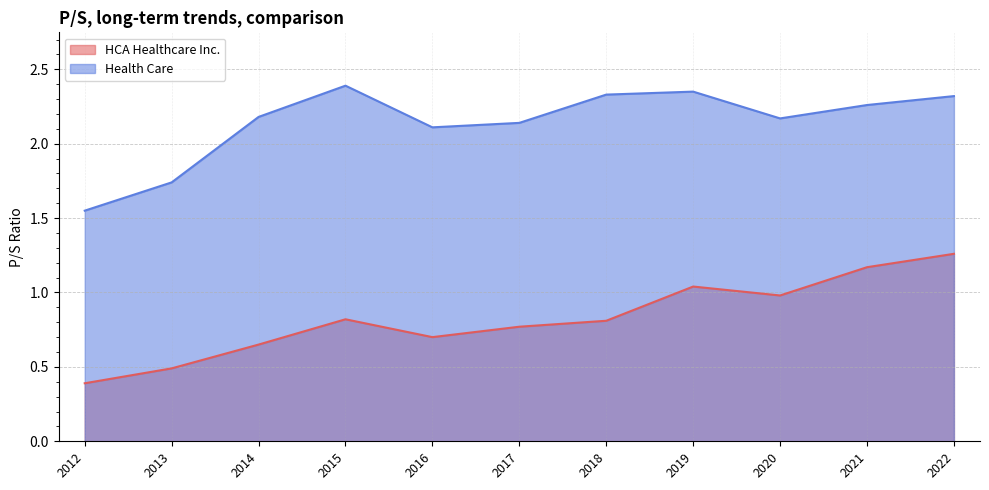

True or false: Health Care has a value of 1.2 at 2022.

False